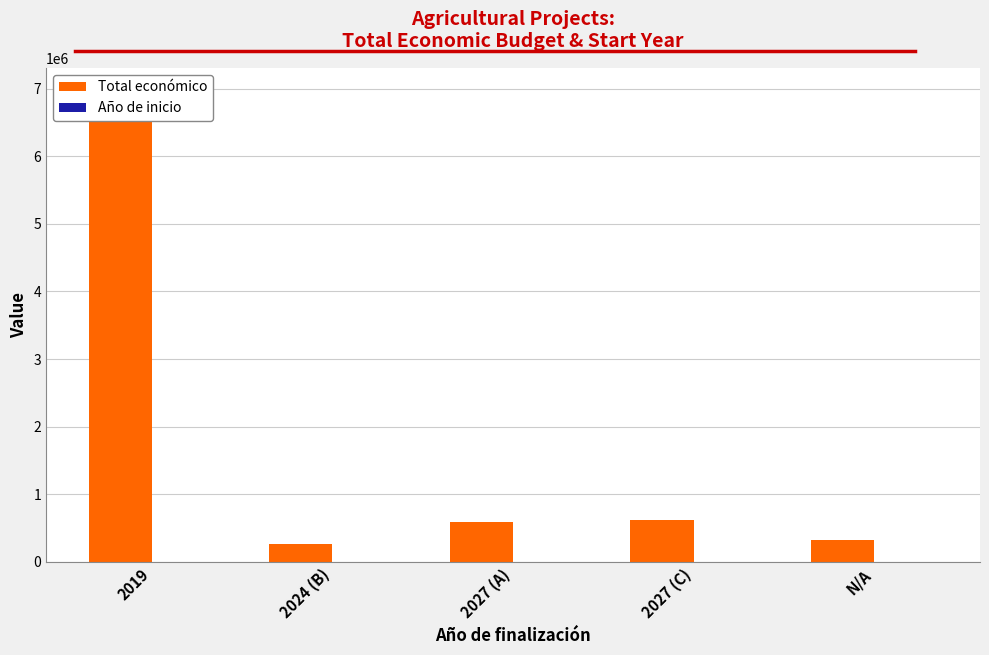

Is it true that Año de inicio equals 958 at 2027 (A)?

False